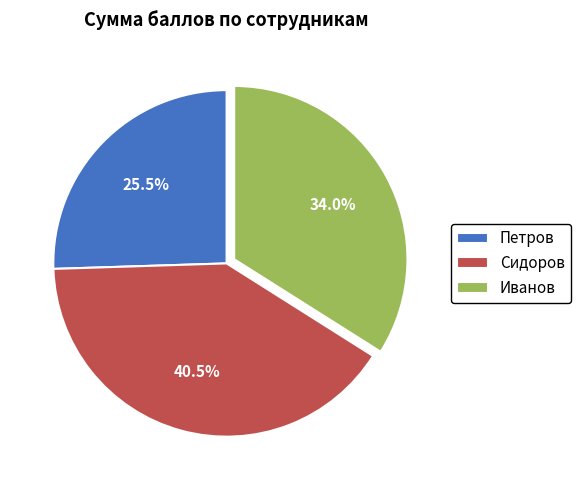

Which slice is the largest?

Сидоров